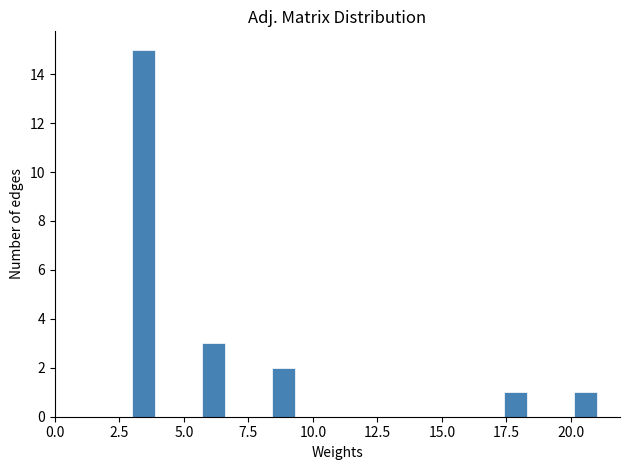

Read against the x-axis, roughly where is the centre of the tallest bar?

3.5